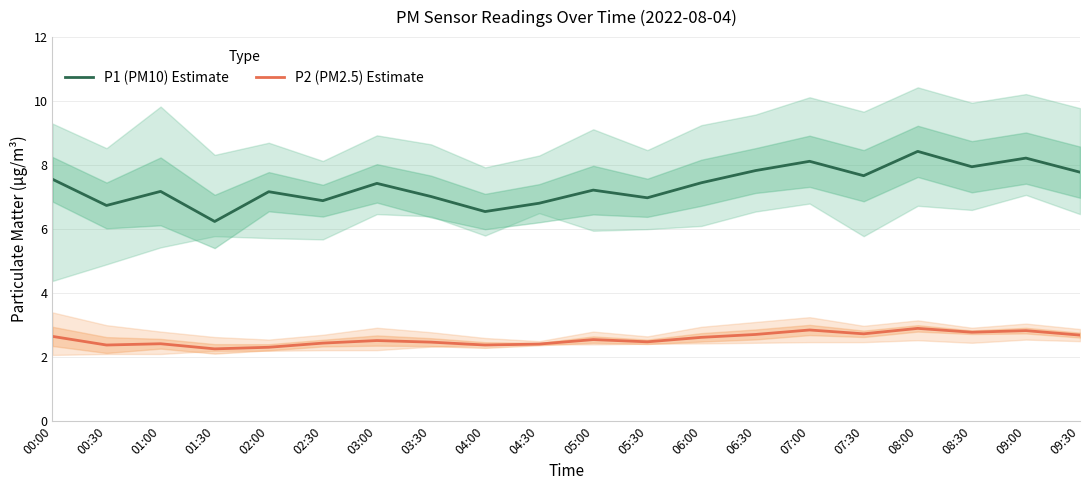

What is the total value across all series at 07:00?

11.0